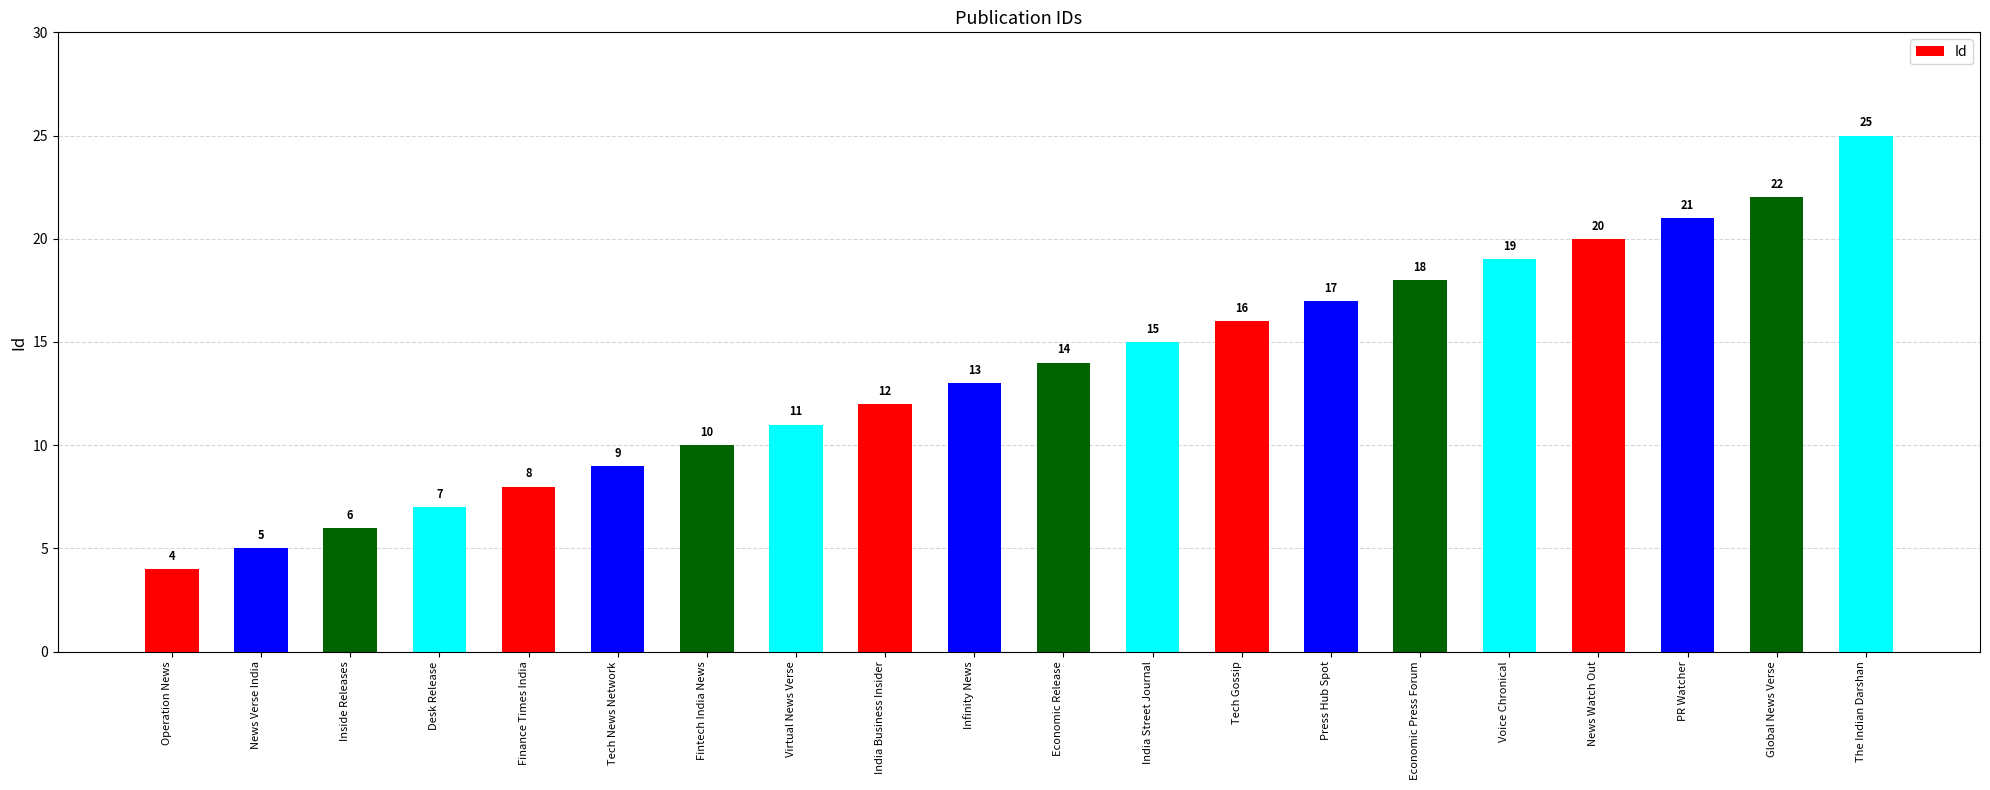

Between Tech Gossip and Press Hub Spot, which is larger?

Press Hub Spot